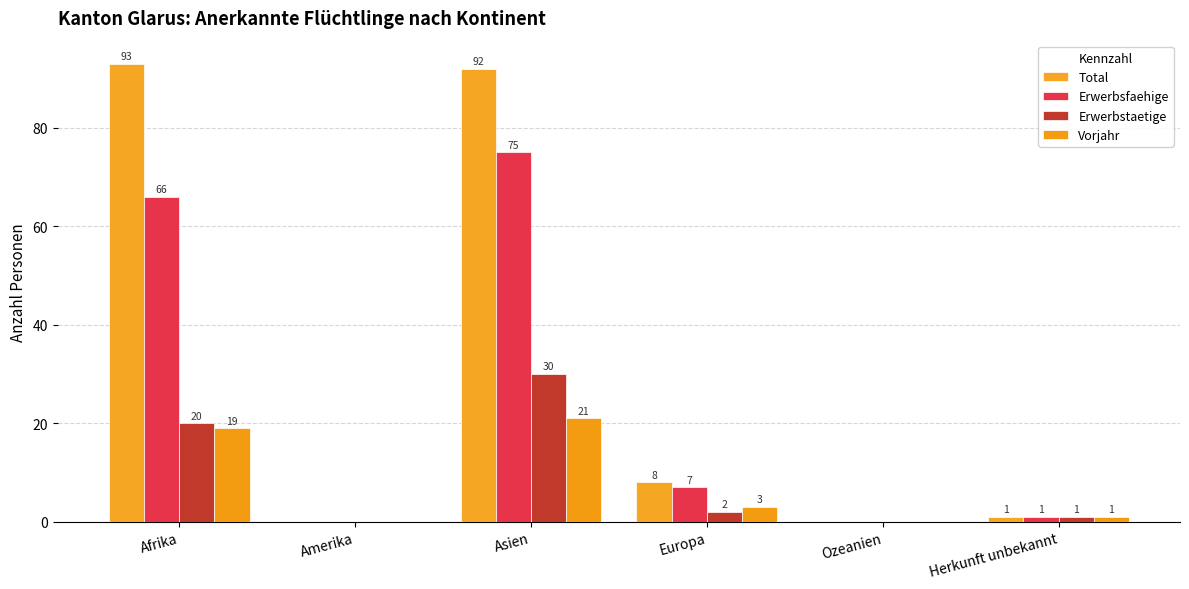

What is the difference between the maximum and minimum values in the Total series?

93